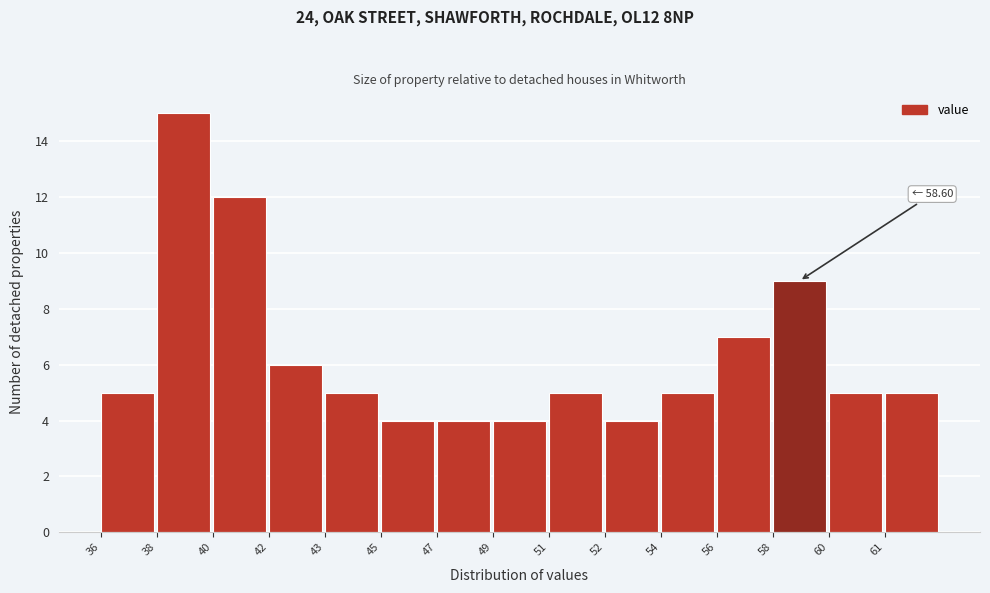

Reading left to right, list all the values displayed in this chart.

36=5	38=15	40=12	42=6	43=5	45=4	47=4	49=4	51=5	52=4	54=5	56=7	58=9	60=5	61=5